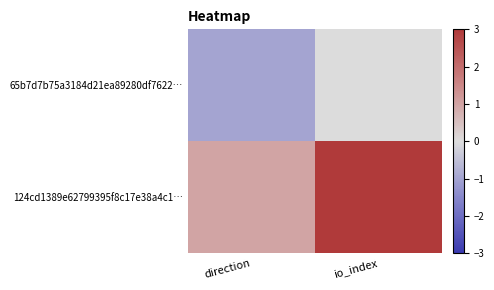

Rank the series by their average value, from highest to lowest.

124cd1389e62799395f8c17e38a4c1…, 65b7d7b75a3184d21ea89280df7622…